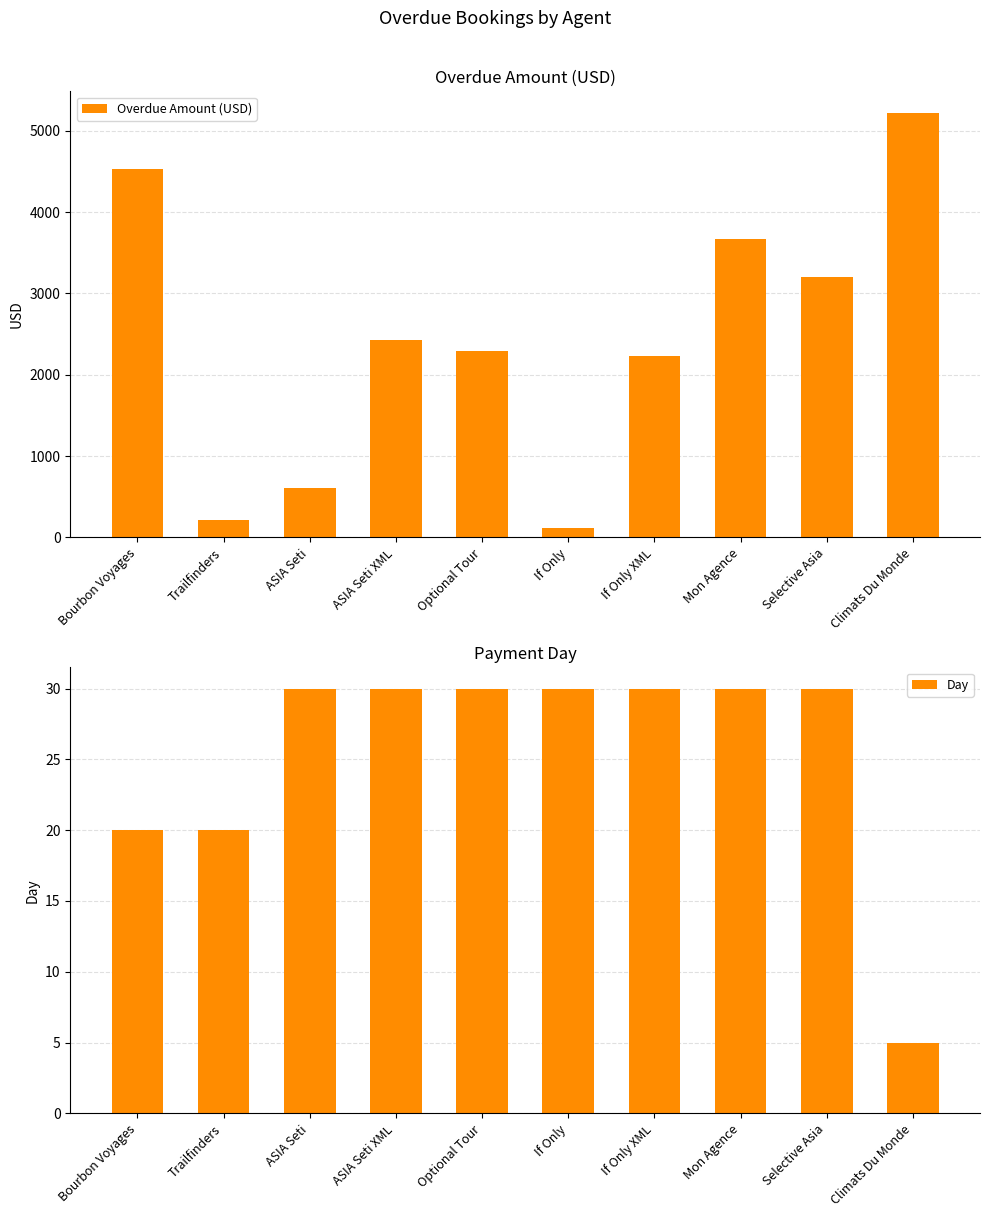

At which category does the chart reach its peak across all series?

Climats Du Monde